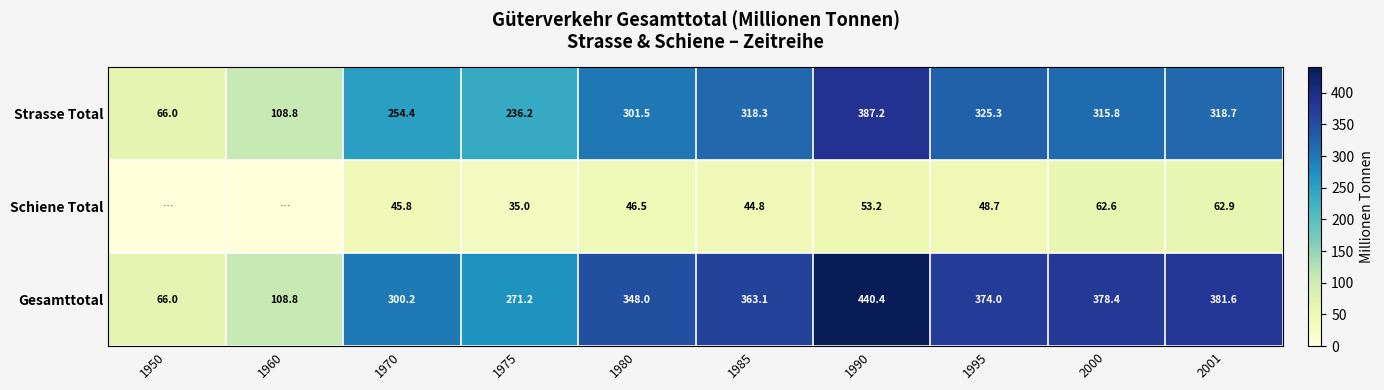

The Strasse Total series shows 325.3 at 1995. True or false?

True